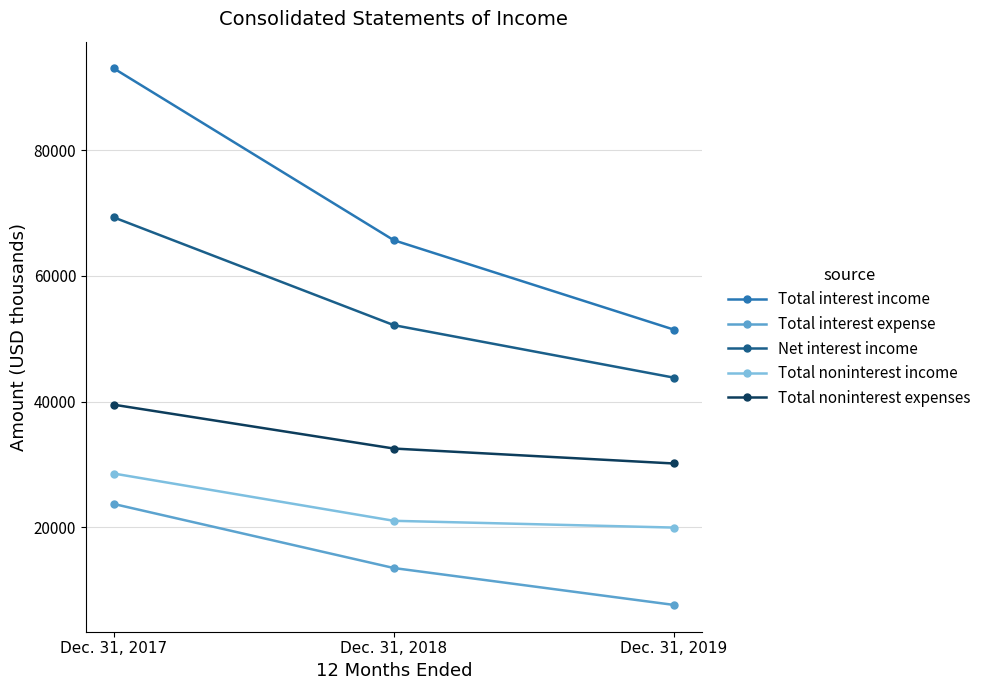

Which category has the lowest value across all series?

Dec. 31, 2019